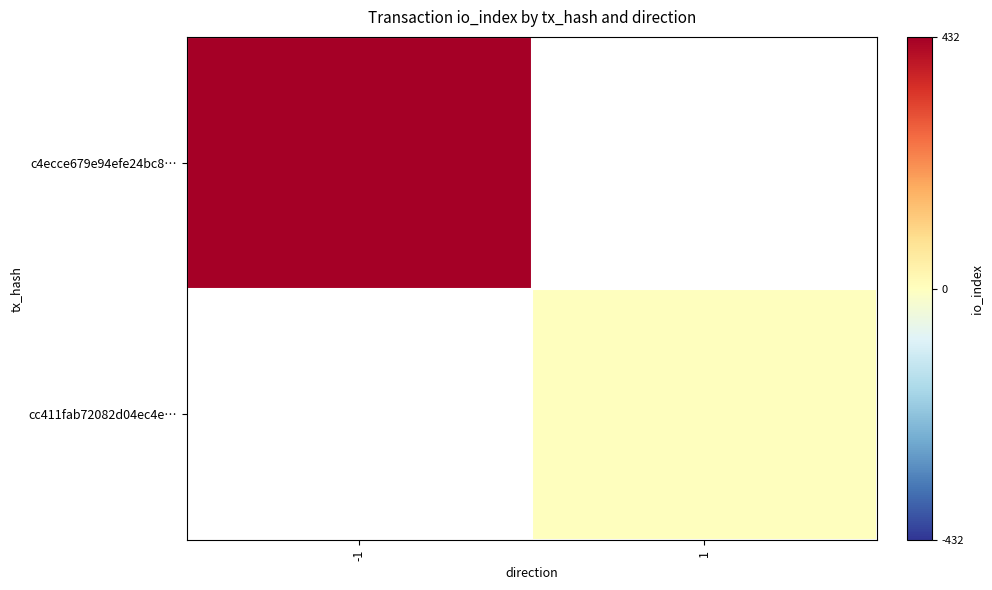

List the series in order of their overall mean, highest first.

c4ecce679e94efe24bc8…, cc411fab72082d04ec4e…